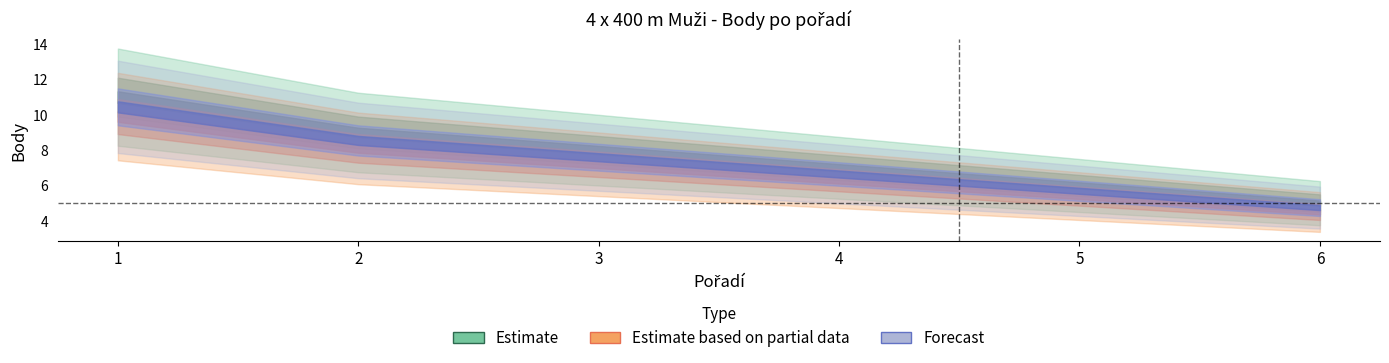

Where is Forecast nearest to the value 7?

4